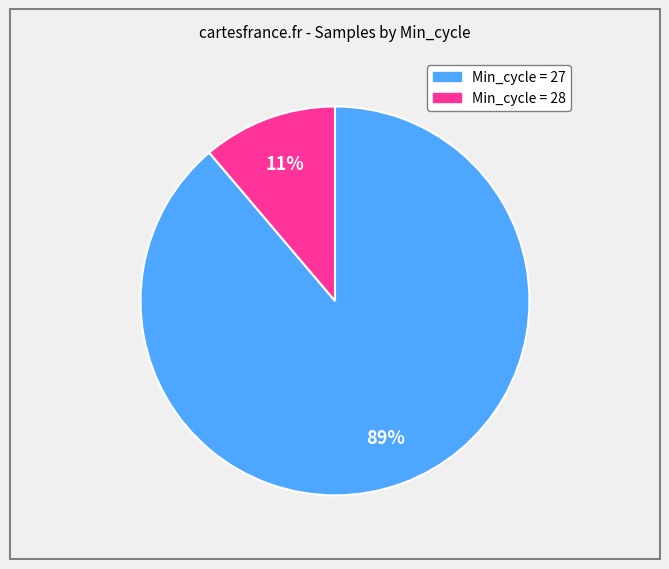

To the nearest percent, what is the average slice percentage?

50%